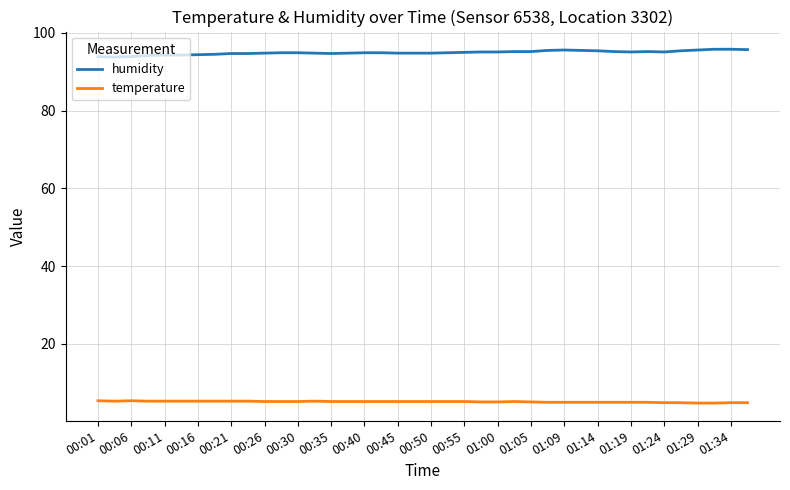

List the series in order of their overall mean, highest first.

humidity, temperature